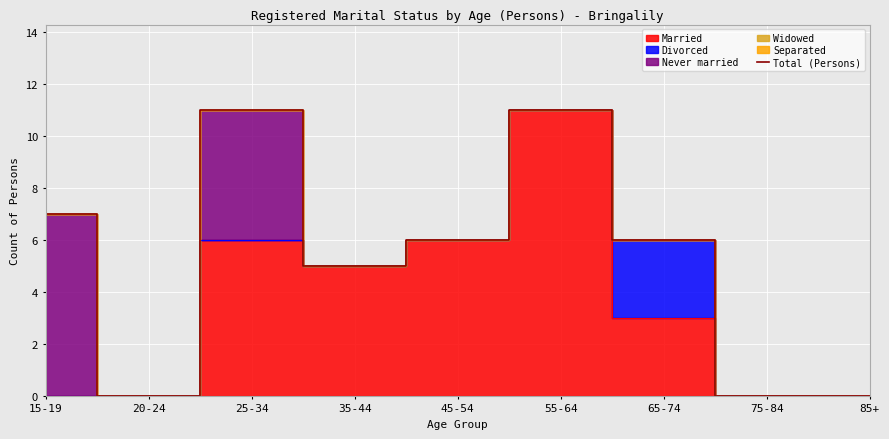

What value does the data have at 65-74?

6